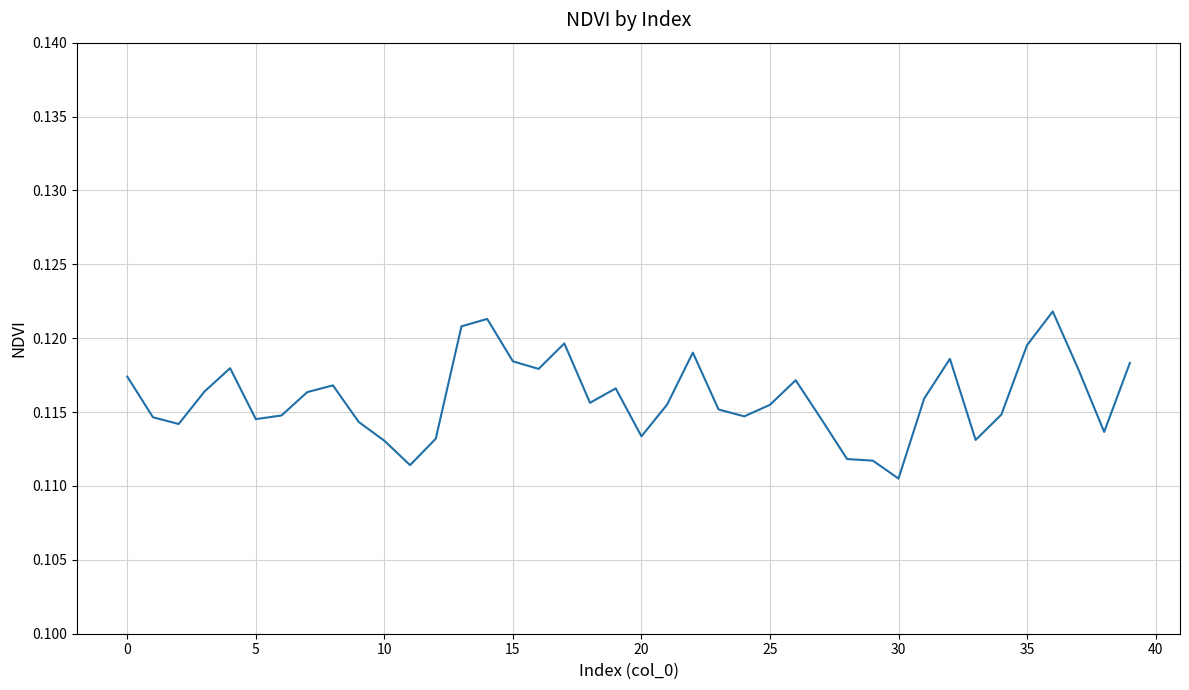

How many lines are shown in the chart?

1